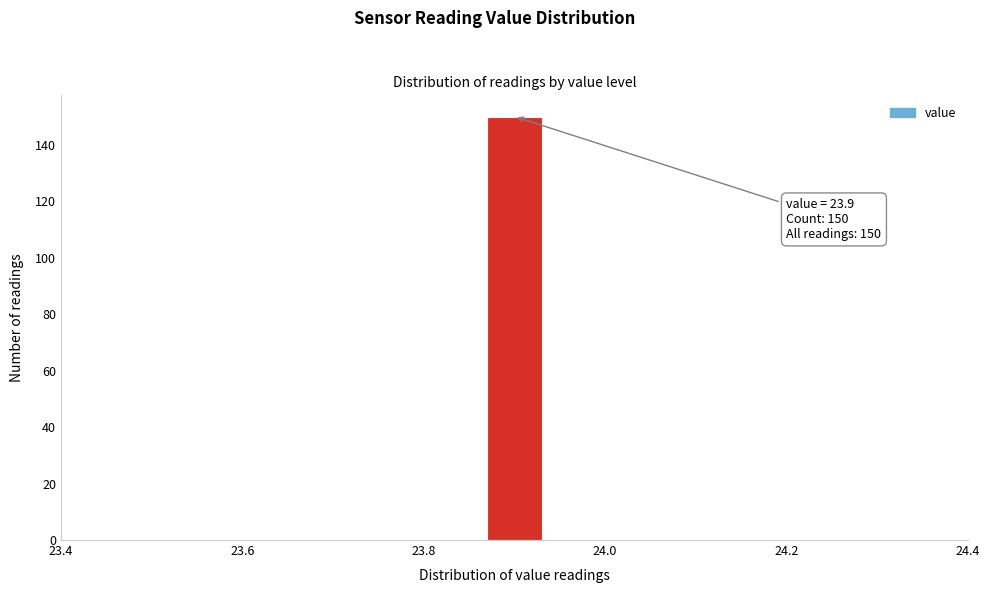

Read against the x-axis, roughly where is the centre of the tallest bar?

23.90